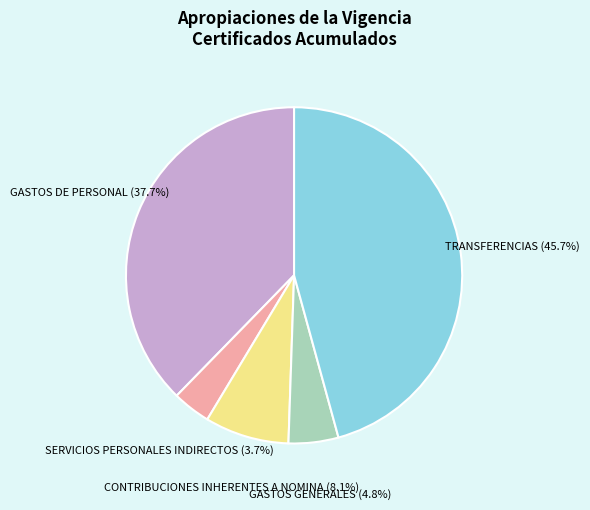

Is the sum of TRANSFERENCIAS and SERVICIOS PERSONALES INDIRECTOS greater than half?

No